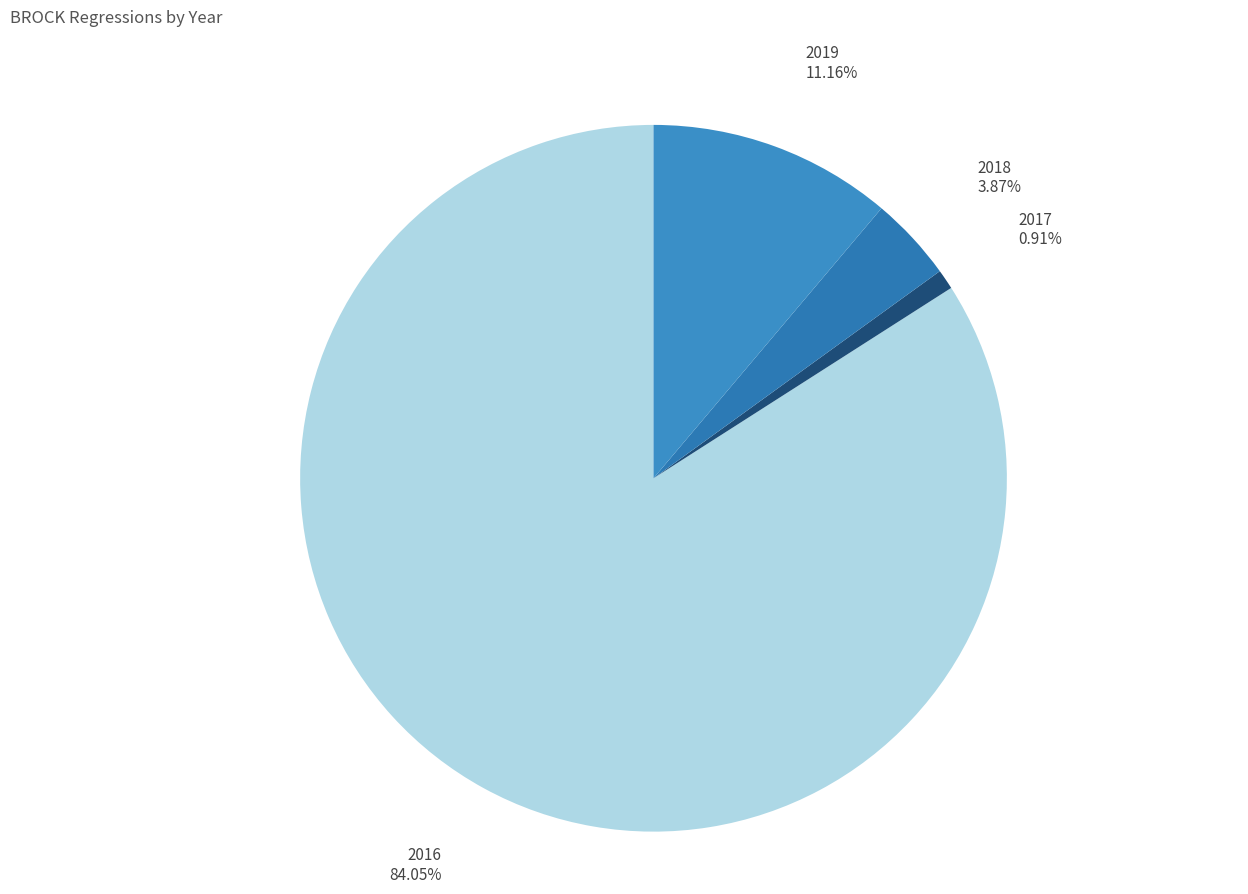

How many slices are in this pie chart?

4